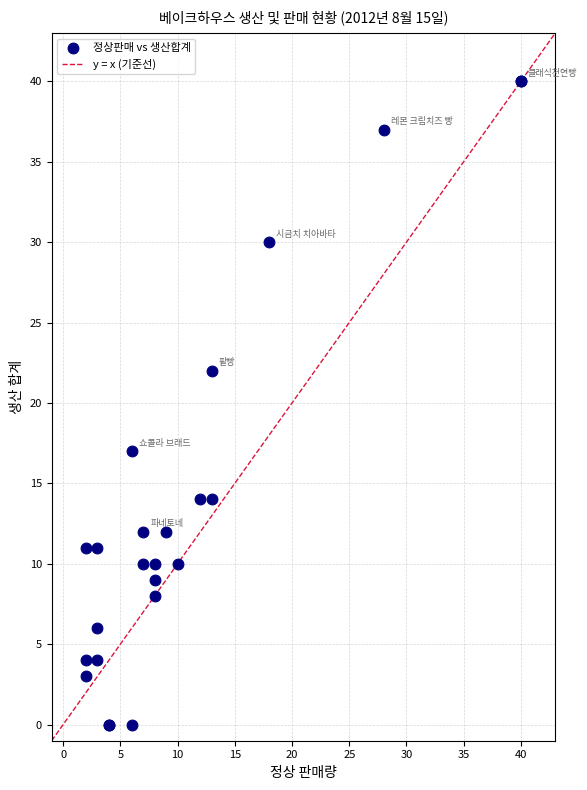

What Y value in the scatter plot is closest to 20?

22